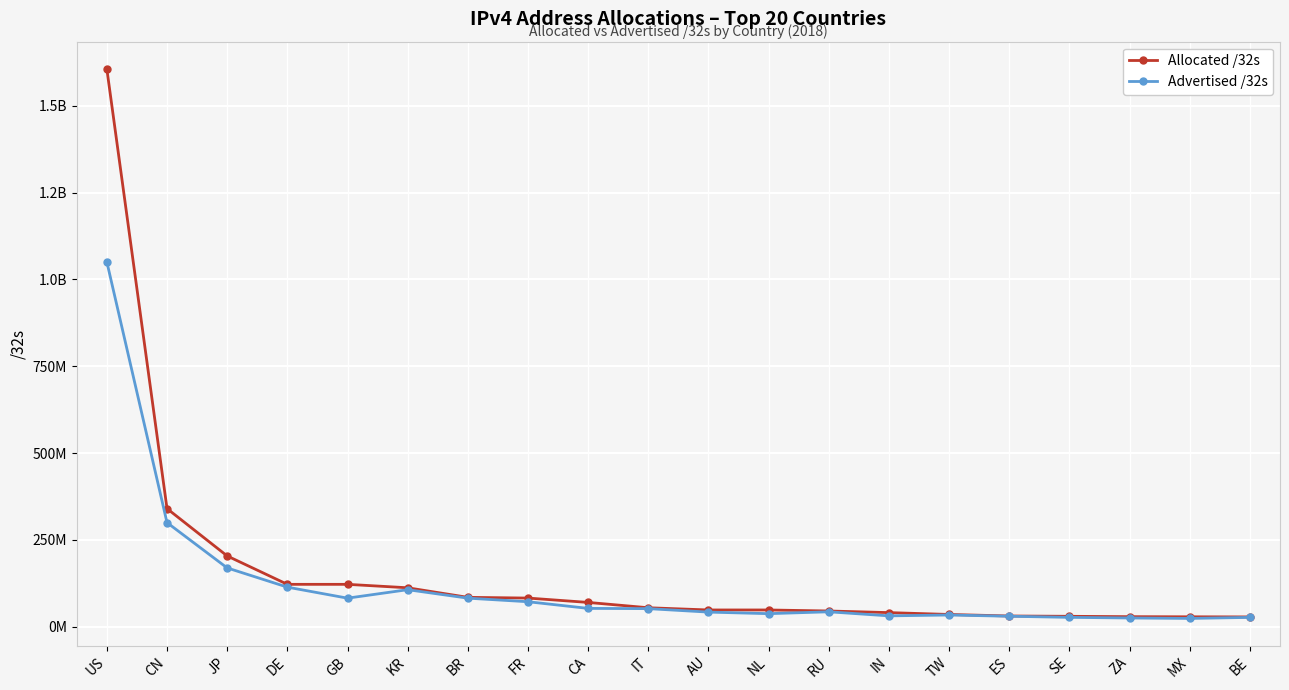

Is this an area chart (filled region under the line)?

No